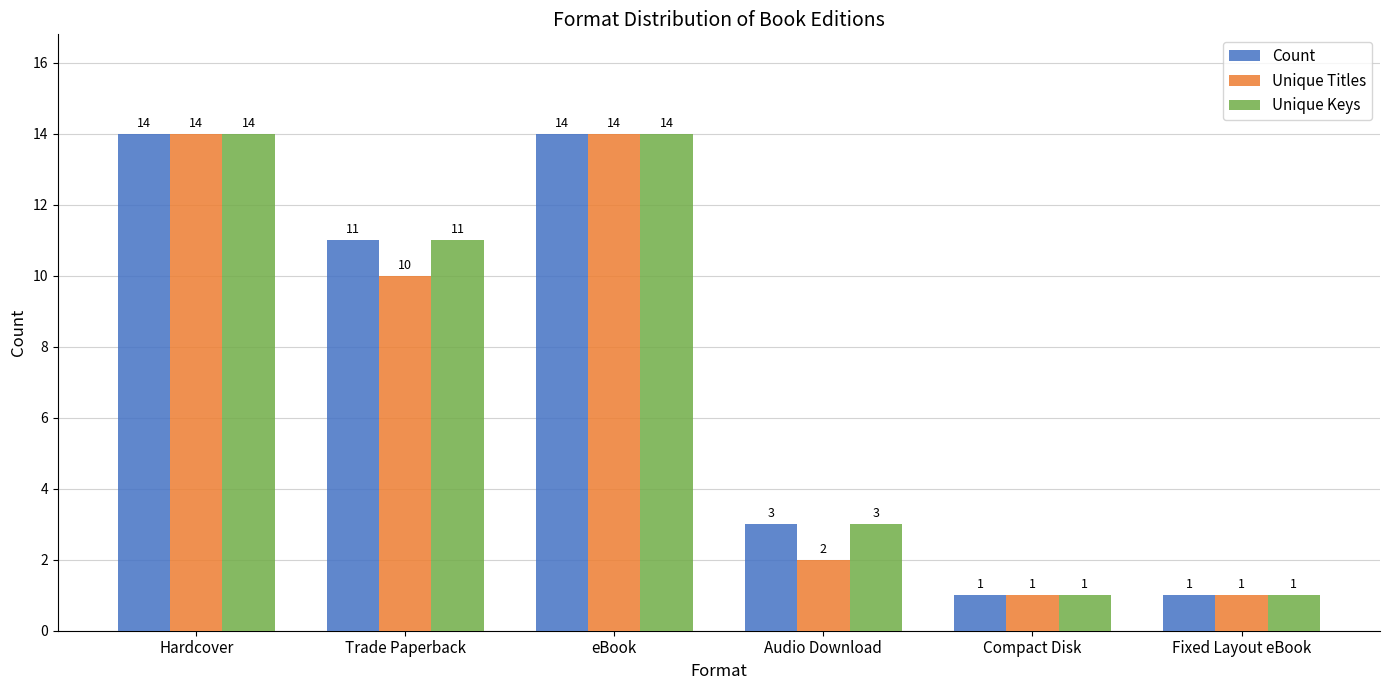

Does the chart contain stacked bars?

No